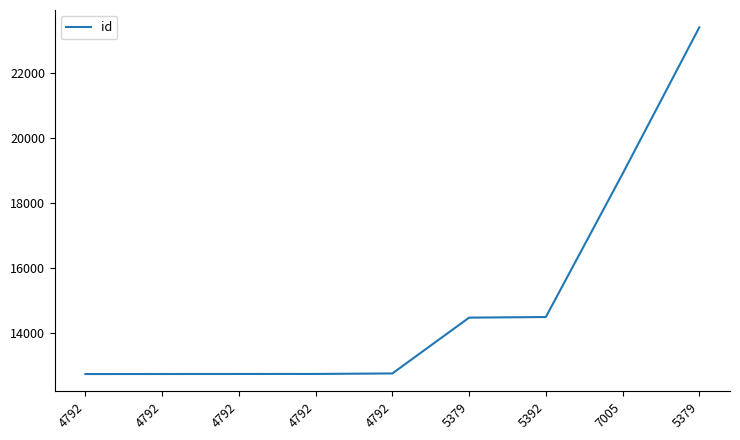

What is the greatest value displayed?

23405